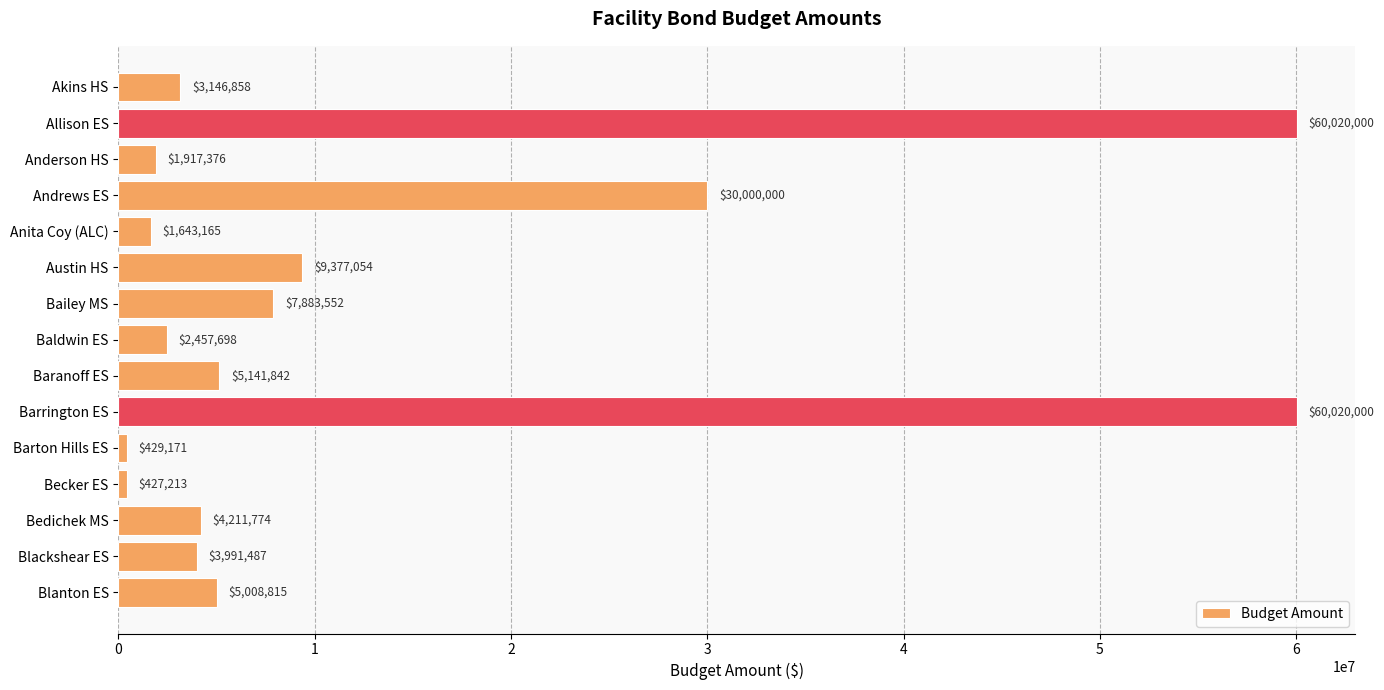

Which label corresponds to the smallest value in the chart?

Becker ES